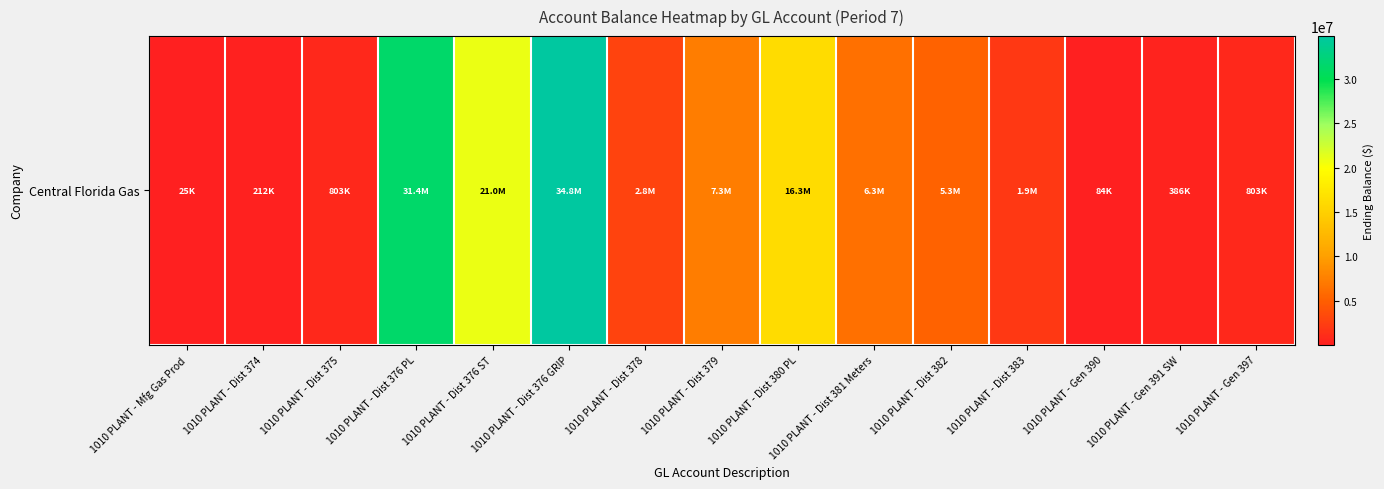

The chart shows a value of 6297149.5 at 1010 PLANT - Dist 381 Meters. True or false?

True